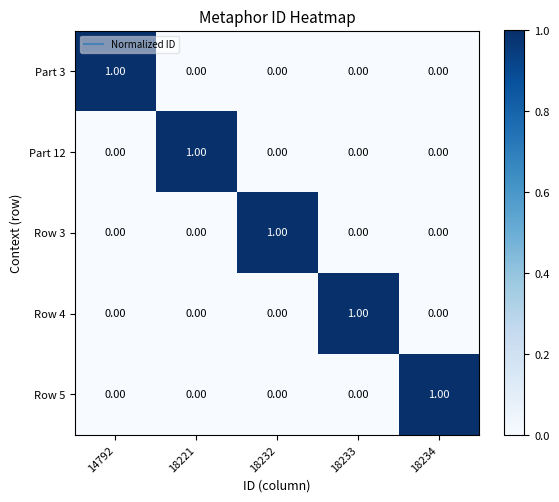

How many distinct data groups are displayed?

5